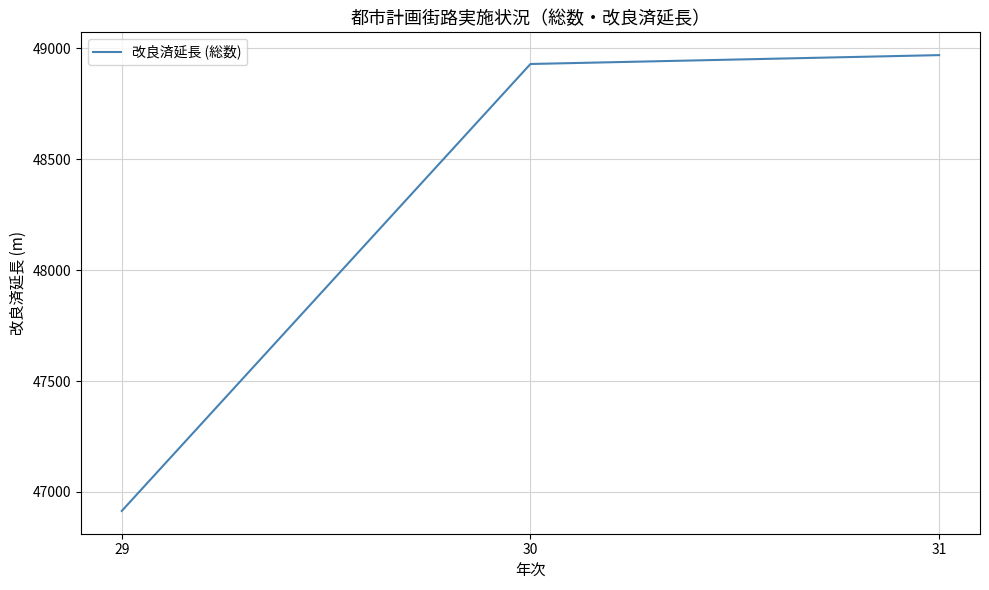

Where is the data nearest to the value 47942?

30